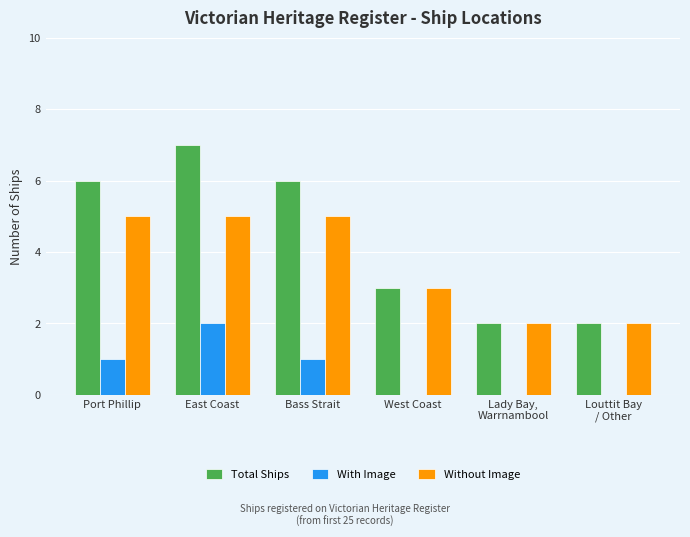

What is the maximum value shown in the chart?

7